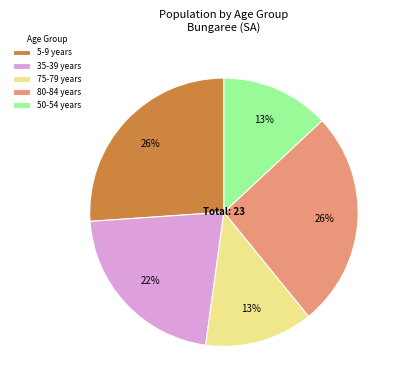

Which has a higher value, 50-54 years or 5-9 years?

5-9 years